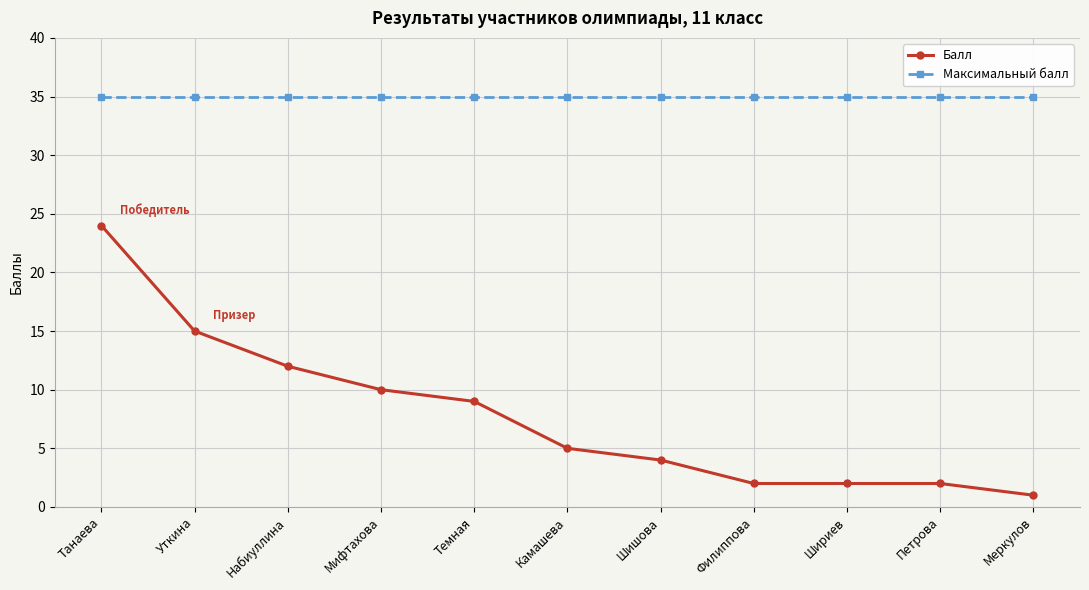

What are all the series names shown in the legend?

Балл, Максимальный балл